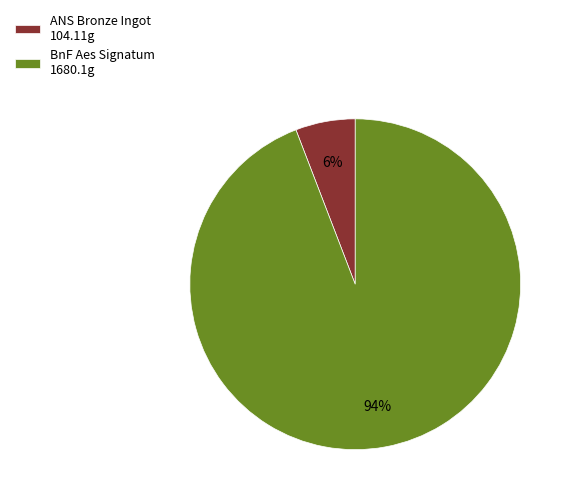

How many segments does this pie chart have?

2